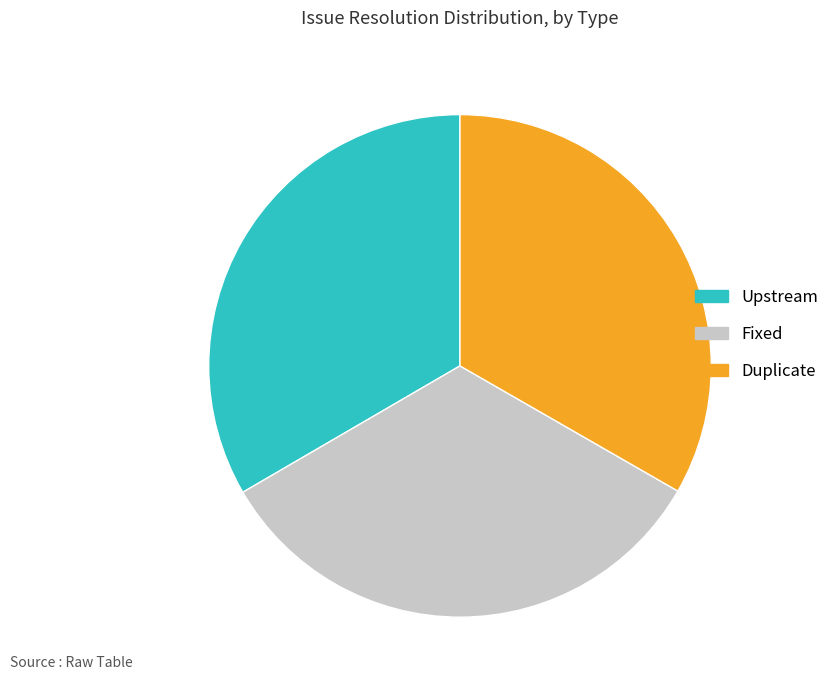

Does any single category account for the majority?

No